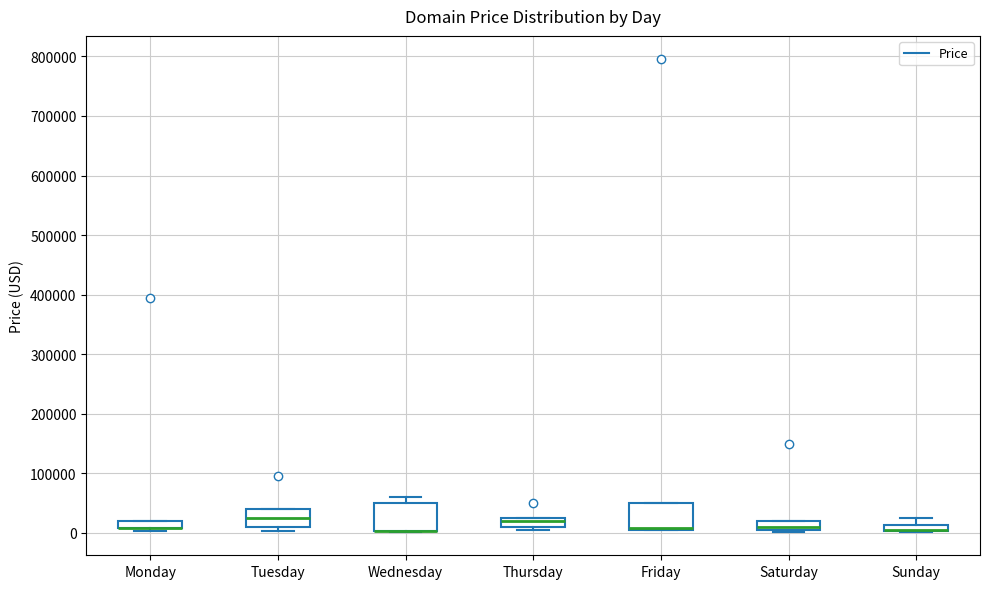

Where is the lower edge of the box for Monday on the y-axis? The values are not printed on the chart, so give them approximately, as read against the axis.

10000